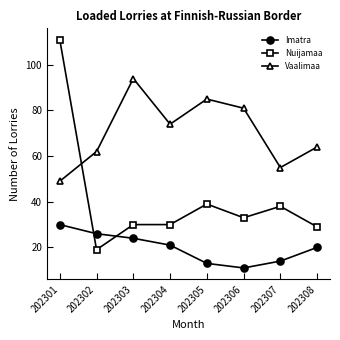

Is the value of Nuijamaa at 202308 greater than the value of Imatra at 202305?

Yes